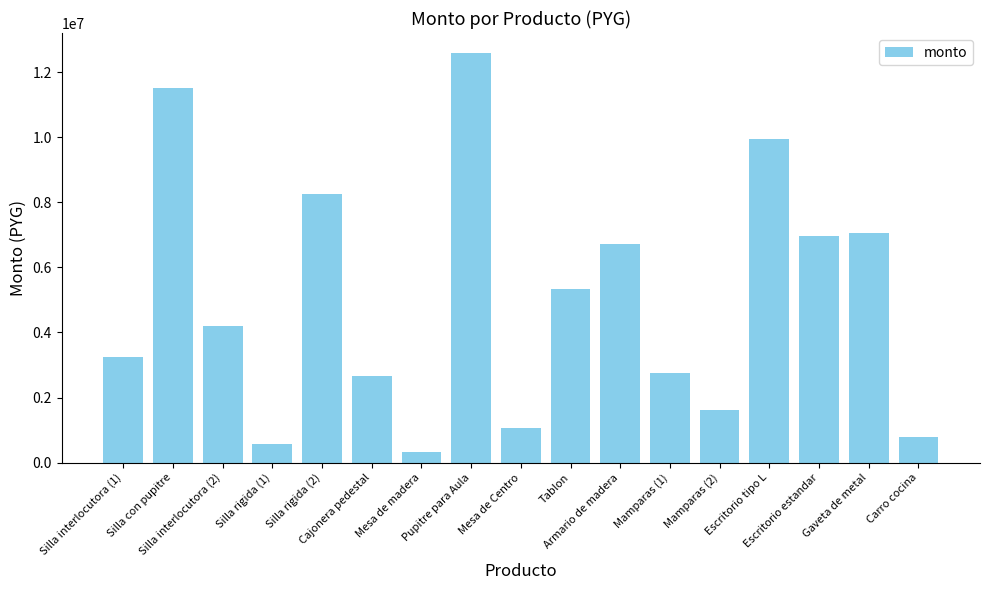

Reading left to right, extract all data points from this chart.

3240000	11500000	4200000	588000	8250000	2655000	320000	12570000	1080000	5350000	6720000	2760000	1620000	9950000	6960000	7040000	792000